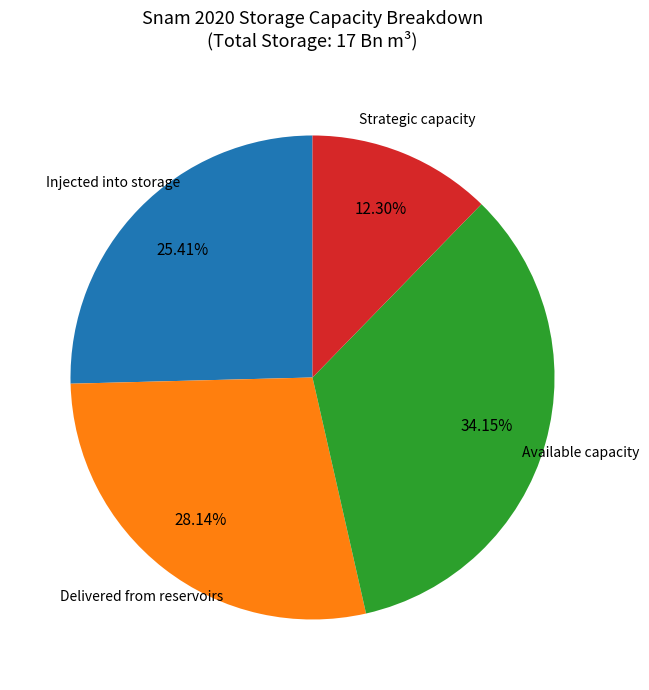

How many segments does this pie chart have?

4